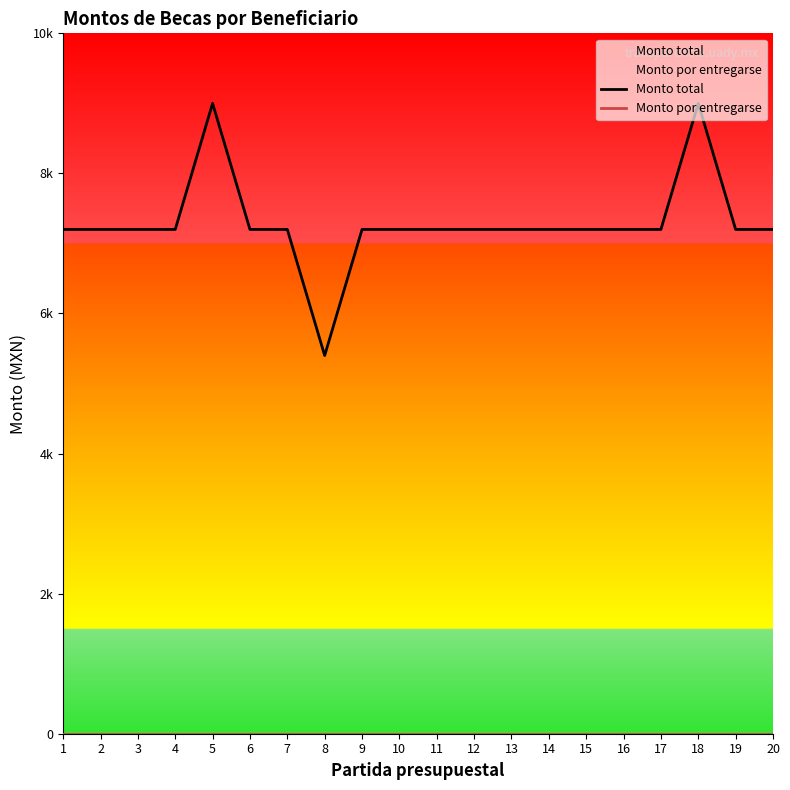

What is the value of the Monto total point at the 7th from the left?

7200